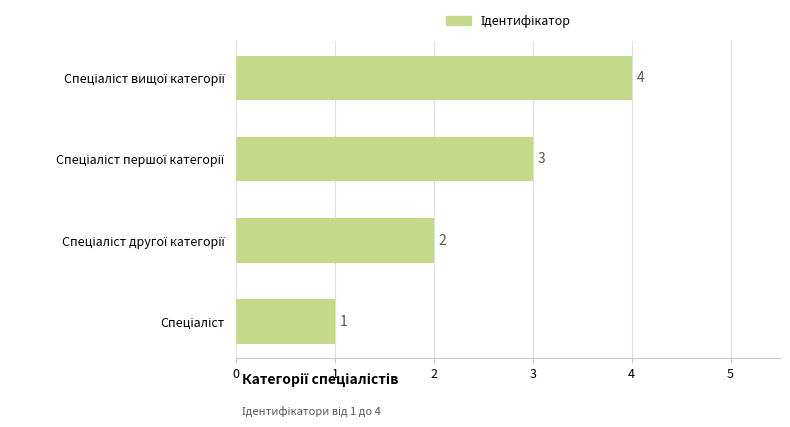

Count the values in the range 2 to 4.

3